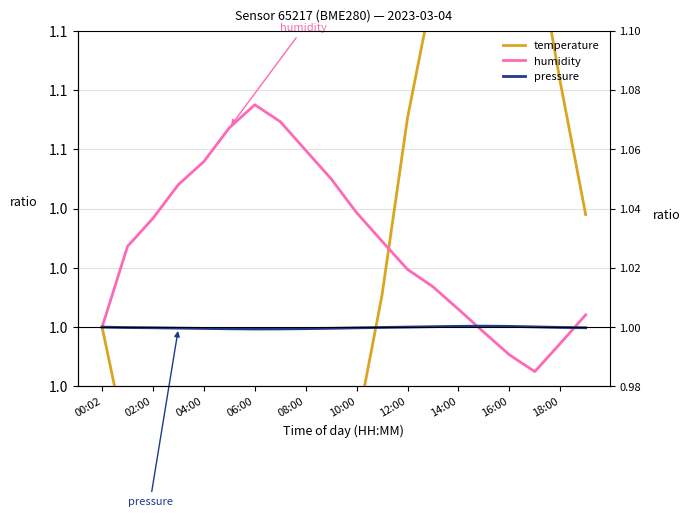

True or false: pressure and humidity cross at least once.

True